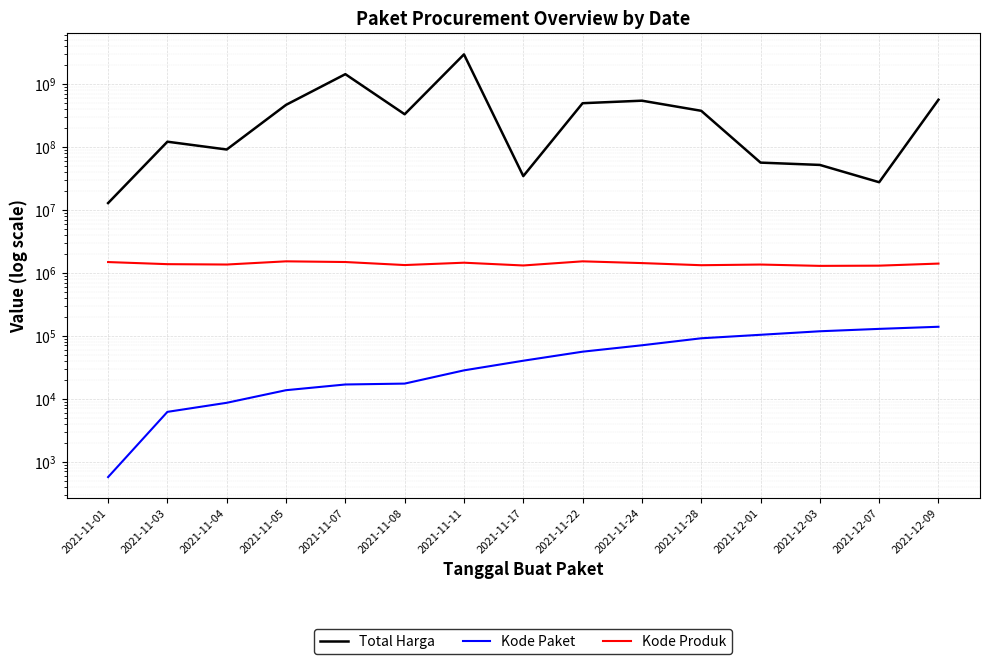

True or false: Kode Produk and Total Harga cross at least once.

False